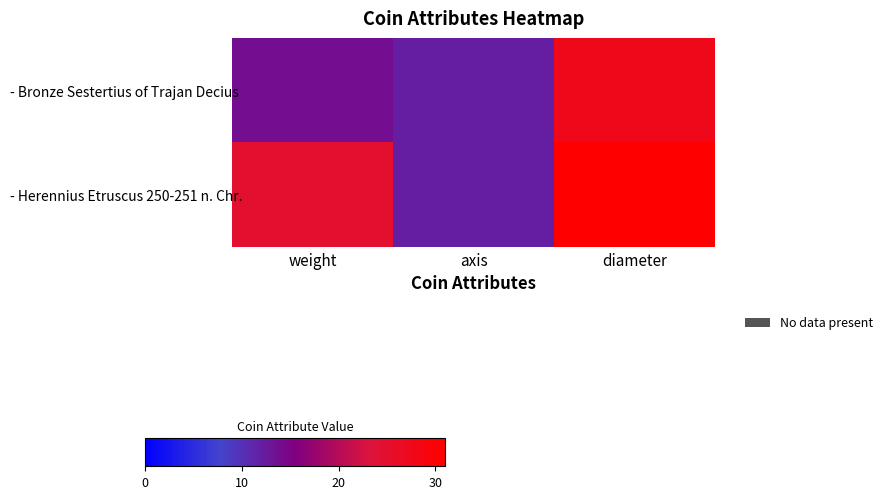

What is the total value across all series at weight?

38.7